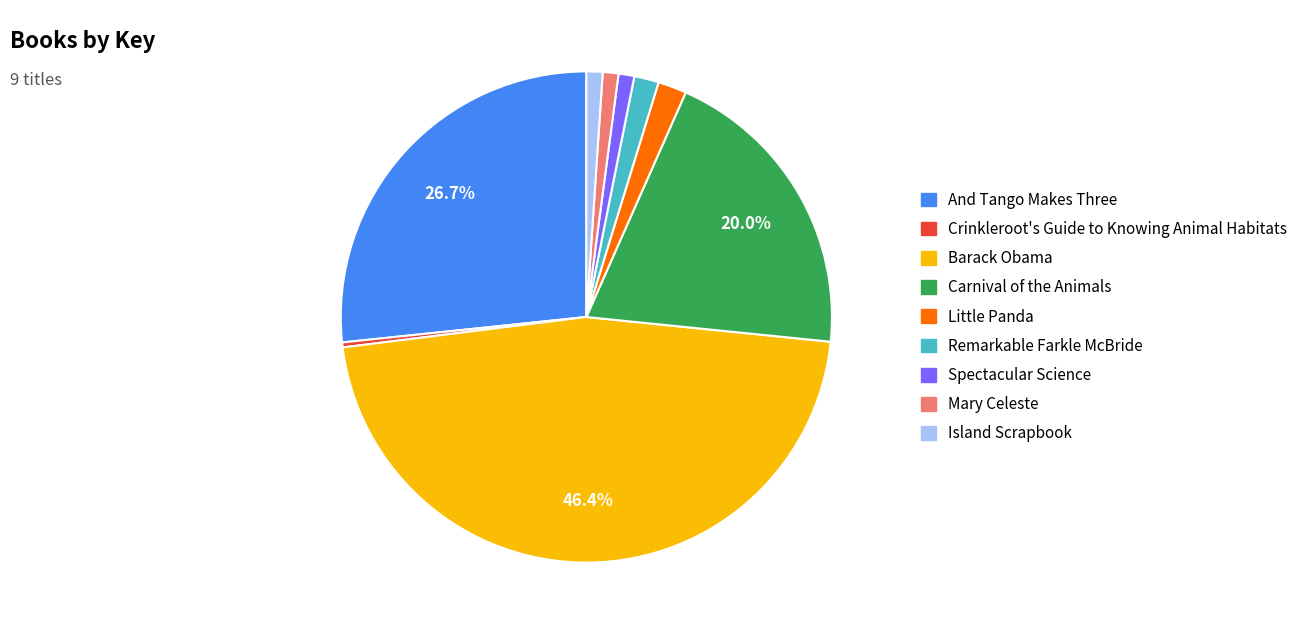

Between Carnival of the Animals and Mary Celeste, which is larger?

Carnival of the Animals